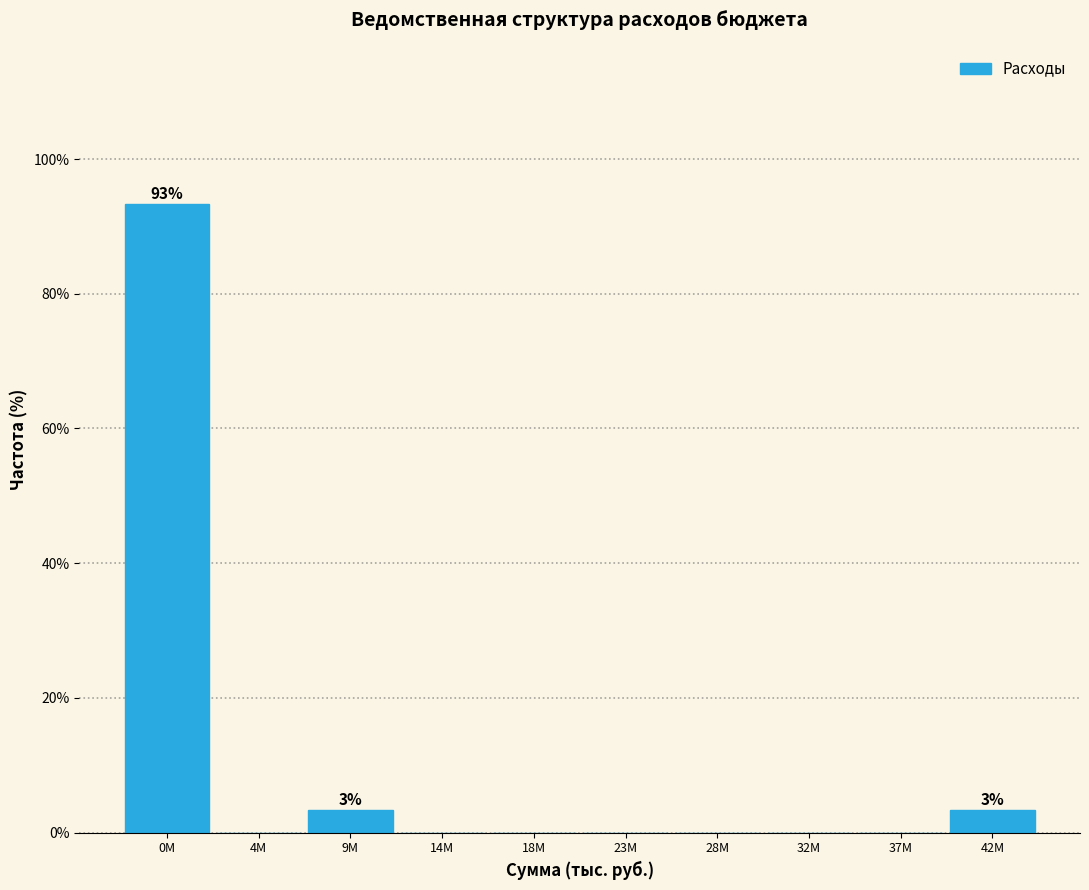

Reading left to right, list all the values displayed in this chart.

0M=93.3	4M=0.0	9M=3.3	14M=0.0	18M=0.0	23M=0.0	28M=0.0	32M=0.0	37M=0.0	42M=3.3